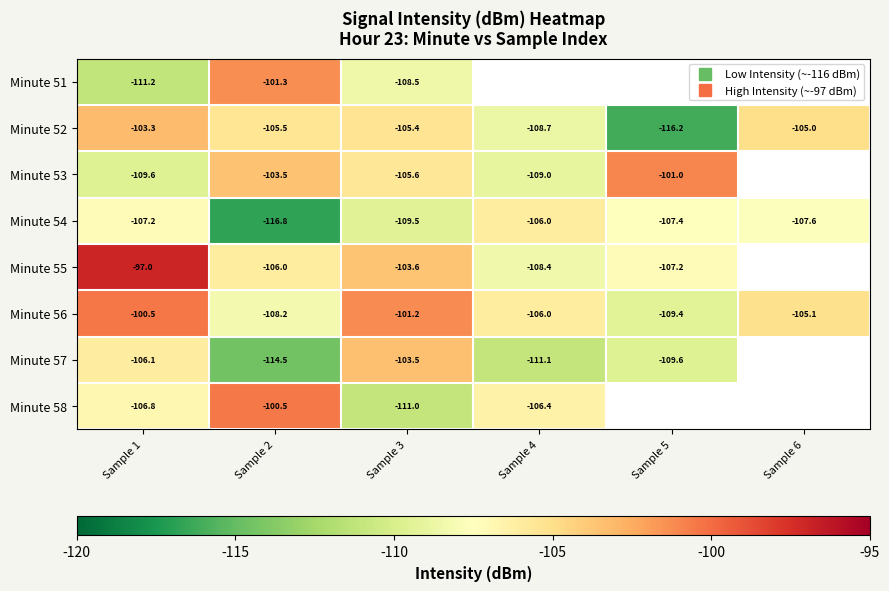

At which label does Minute 56 first exceed -105?

Sample 1